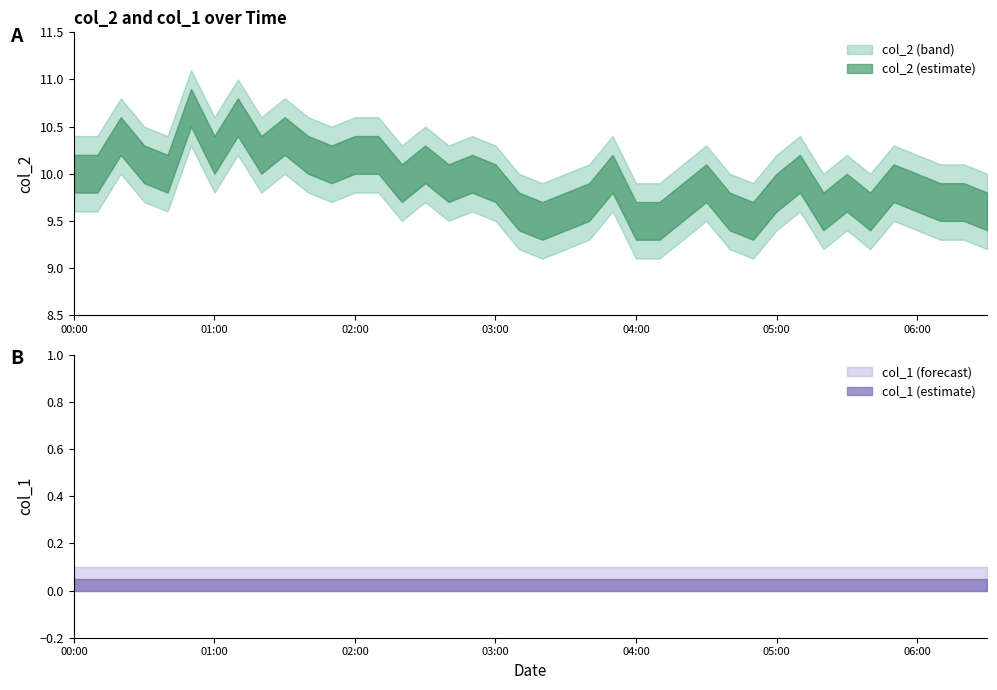

What is the total value across all series at 26?

9.7